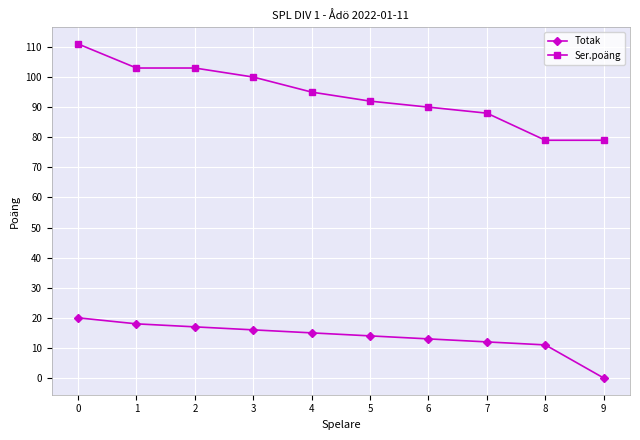

List the series in order of their overall mean, highest first.

Ser.poäng, Totak